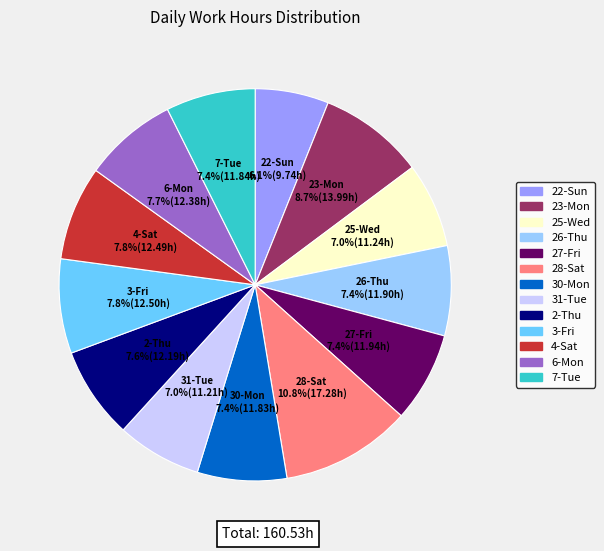

Does any single category account for the majority?

No